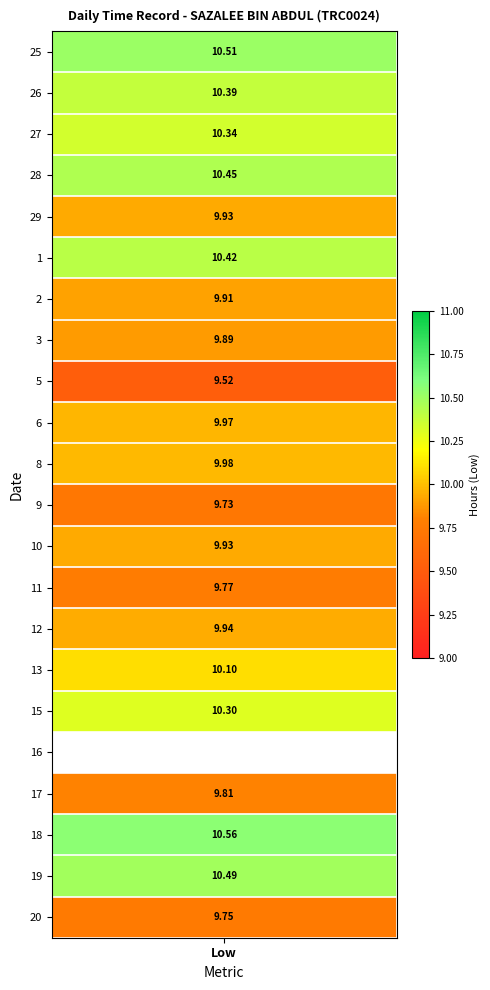

What is the difference between the maximum and second lowest values in the 19 series?

10.5